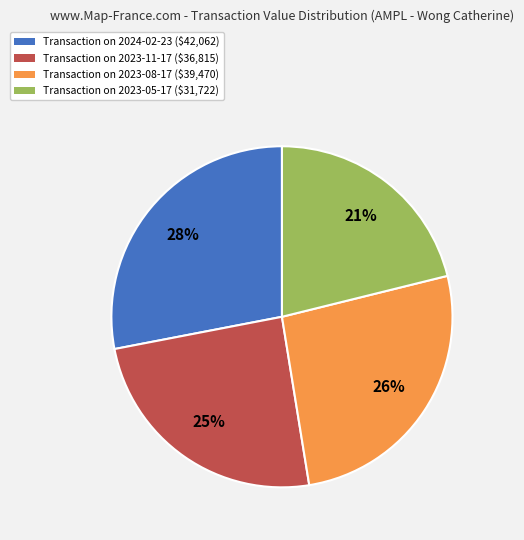

Is there a majority slice in this chart?

No